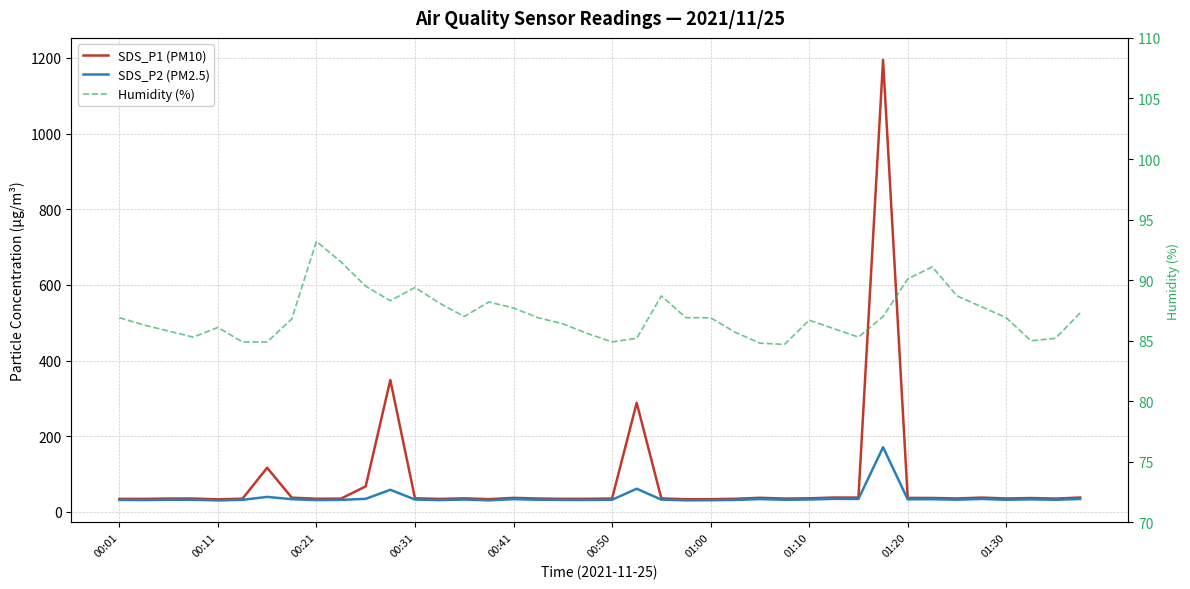

The Humidity (%) series shows 84.7 at 27. True or false?

True